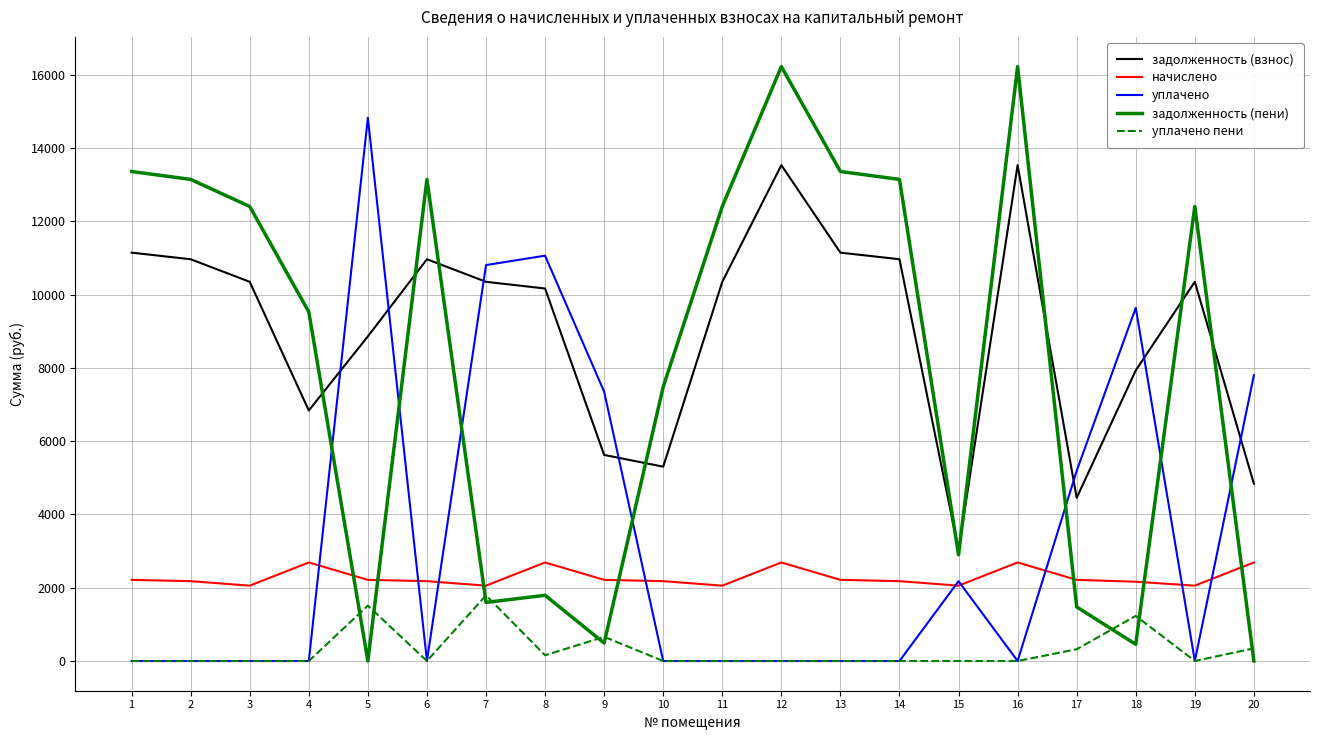

What is the sum of all задолженность (взнос) values?

180684.3